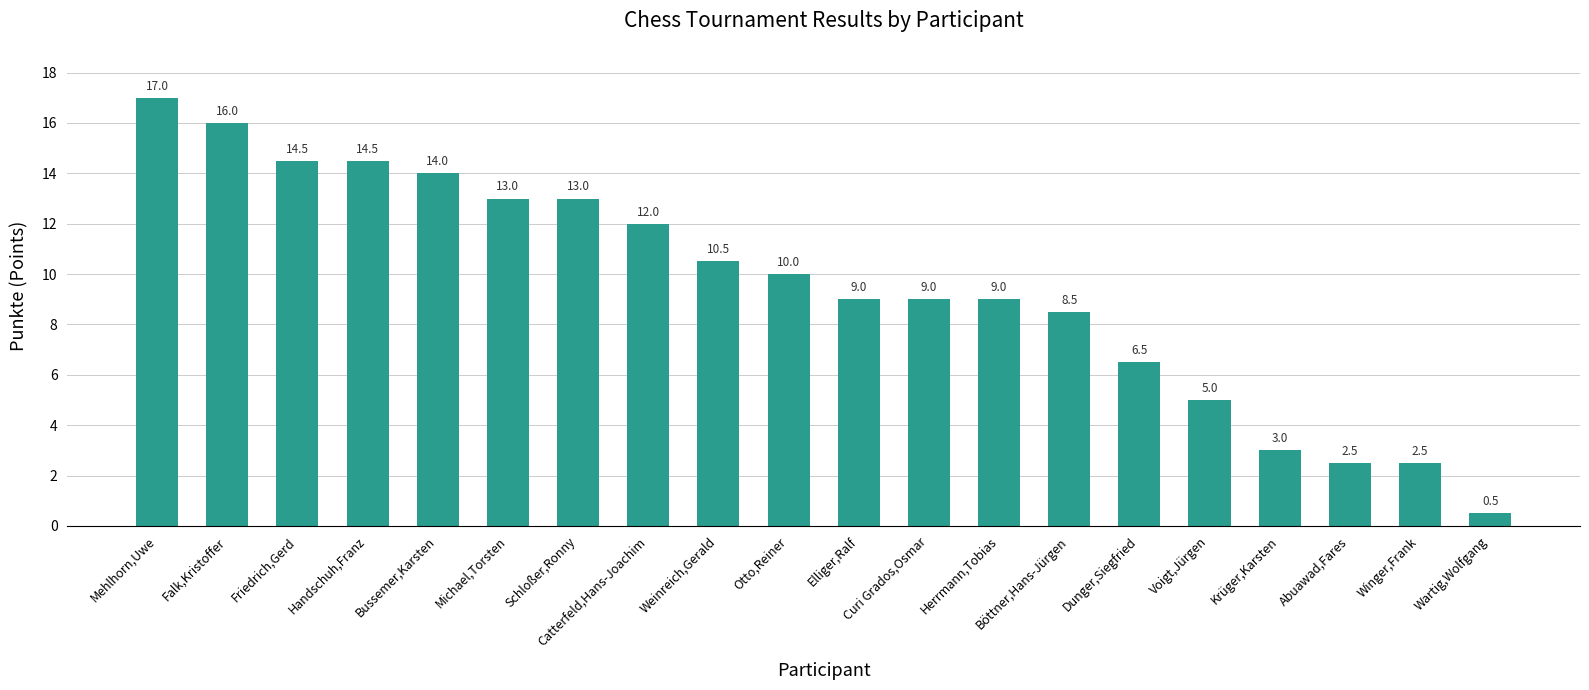

What position from the left is Bussemer,Karsten?

5